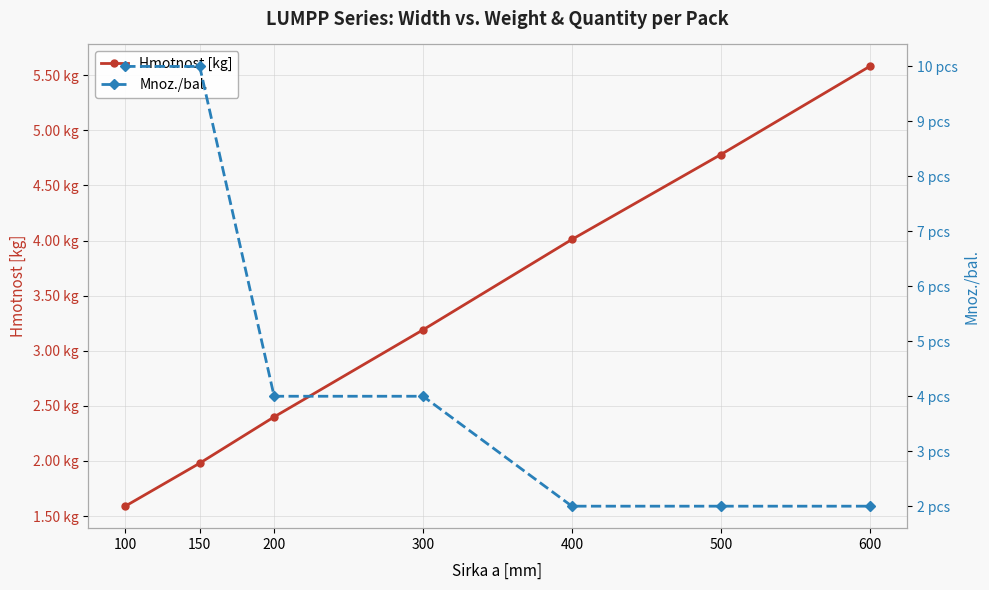

Reading right to left, list all the values displayed in this chart.

Hmotnost [kg]: 5.6	4.8	4.0	3.2	2.4	2.0	1.6
Mnoz./bal.: 2.0	2.0	2.0	4.0	4.0	10.0	10.0